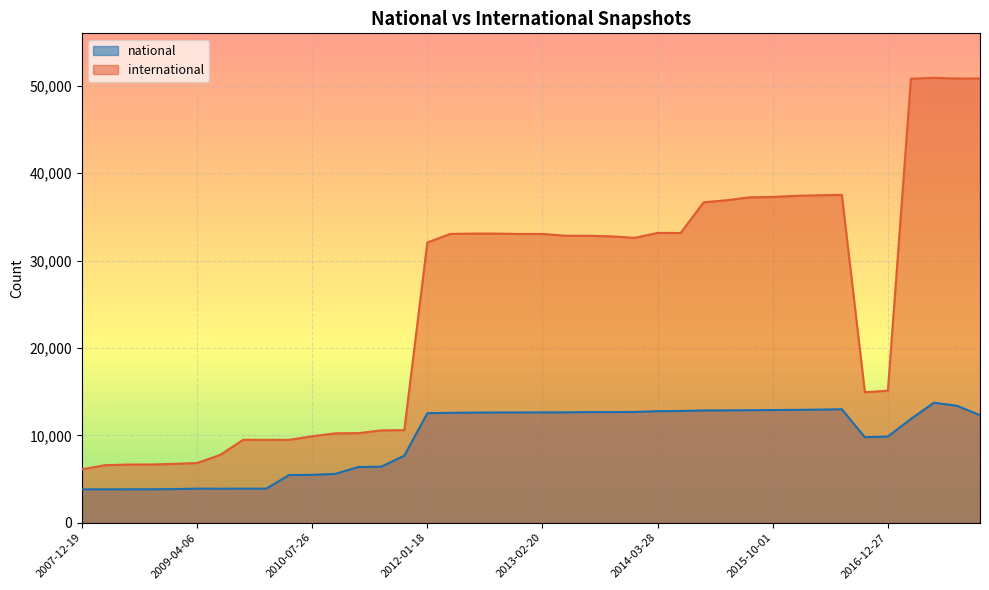

What is the difference between the second highest and second lowest values in the international series?

44243